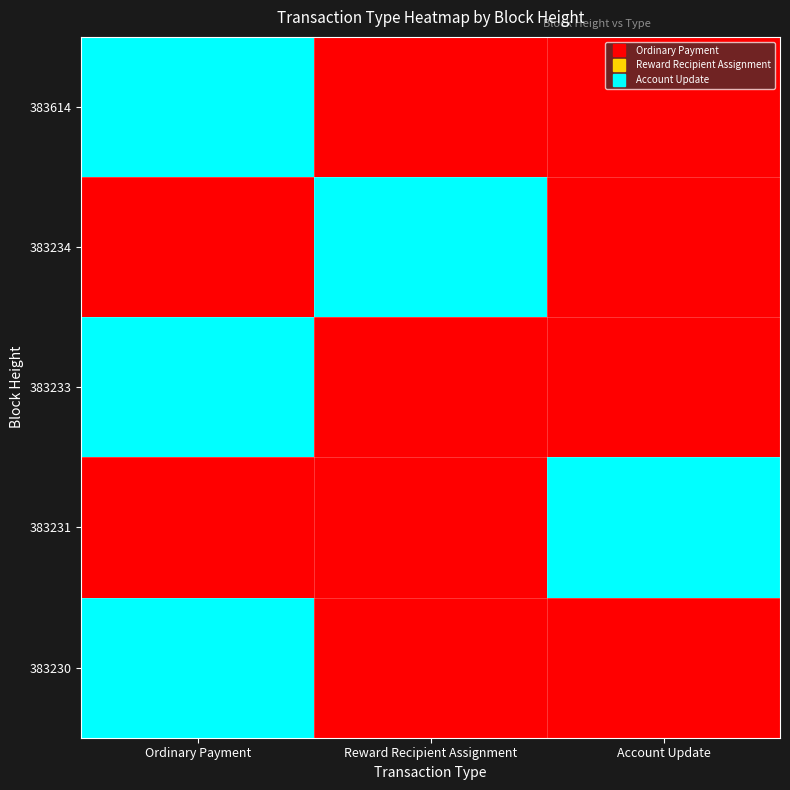

Reading right to left, list all the values displayed in this chart.

383614: Account Update=0	Reward Recipient Assignment=0	Ordinary Payment=1
383234: Account Update=0	Reward Recipient Assignment=1	Ordinary Payment=0
383233: Account Update=0	Reward Recipient Assignment=0	Ordinary Payment=1
383231: Account Update=1	Reward Recipient Assignment=0	Ordinary Payment=0
383230: Account Update=0	Reward Recipient Assignment=0	Ordinary Payment=1